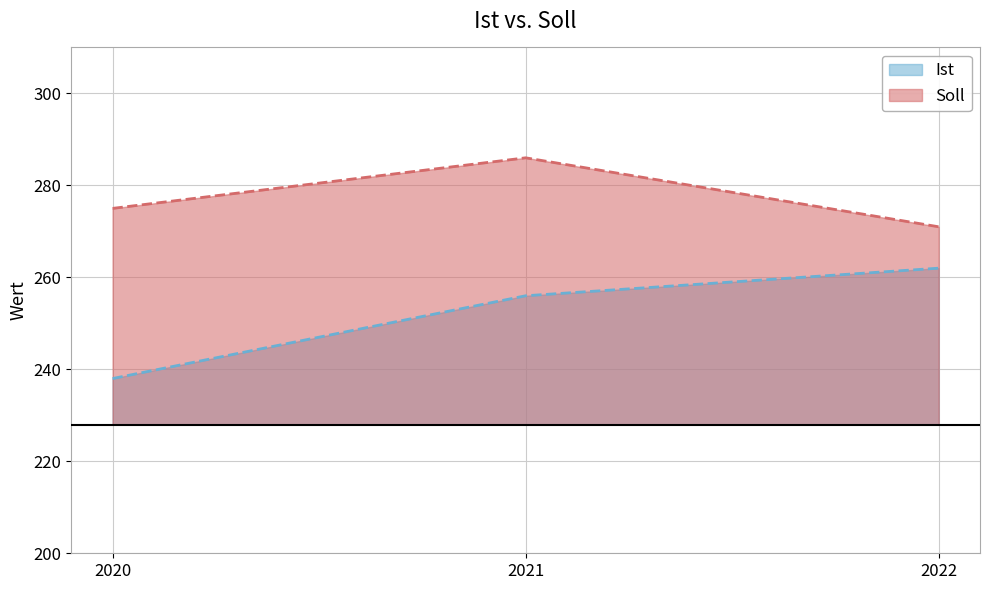

Does the chart display data point markers on the line(s)?

No